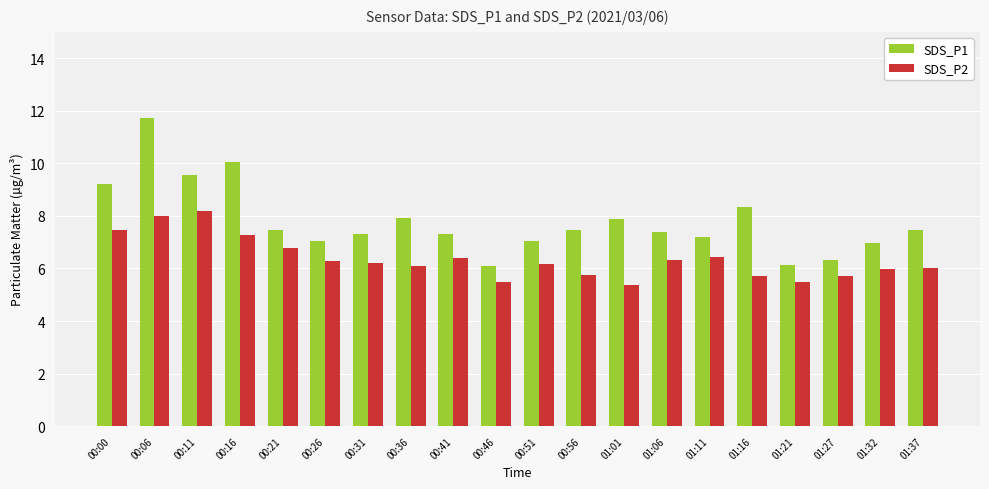

What are all the series names shown in the legend?

SDS_P1, SDS_P2